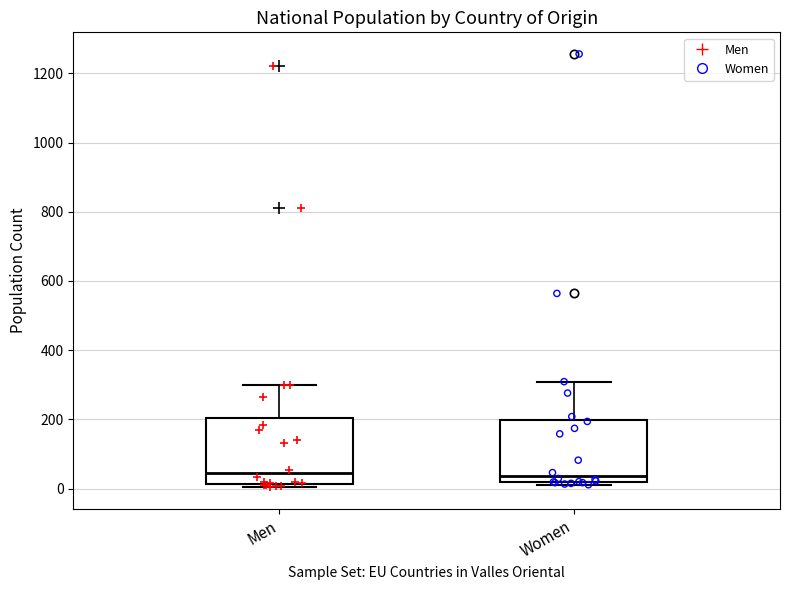

Reading left to right, transcribe this box plot: for each box, give where its median line is, the range the box spans, and where its two whiskers end, as read against the y-axis. The values are not printed on the chart, so give them approximately, as read against the axis.

Men: median 40, box 20 to 200, whiskers 0 to 300
Women: median 40, box 20 to 200, whiskers 20 (just below the box's lower edge) to 300